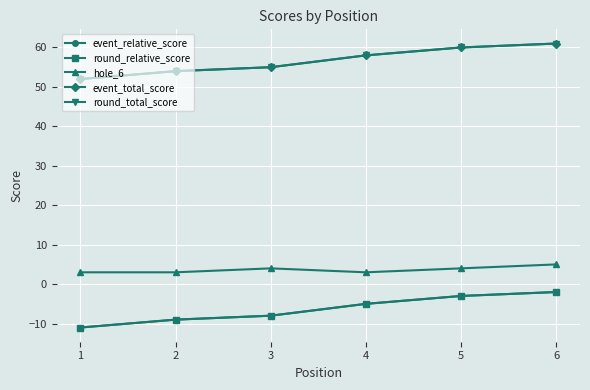

Does the chart have visible grid lines?

Yes